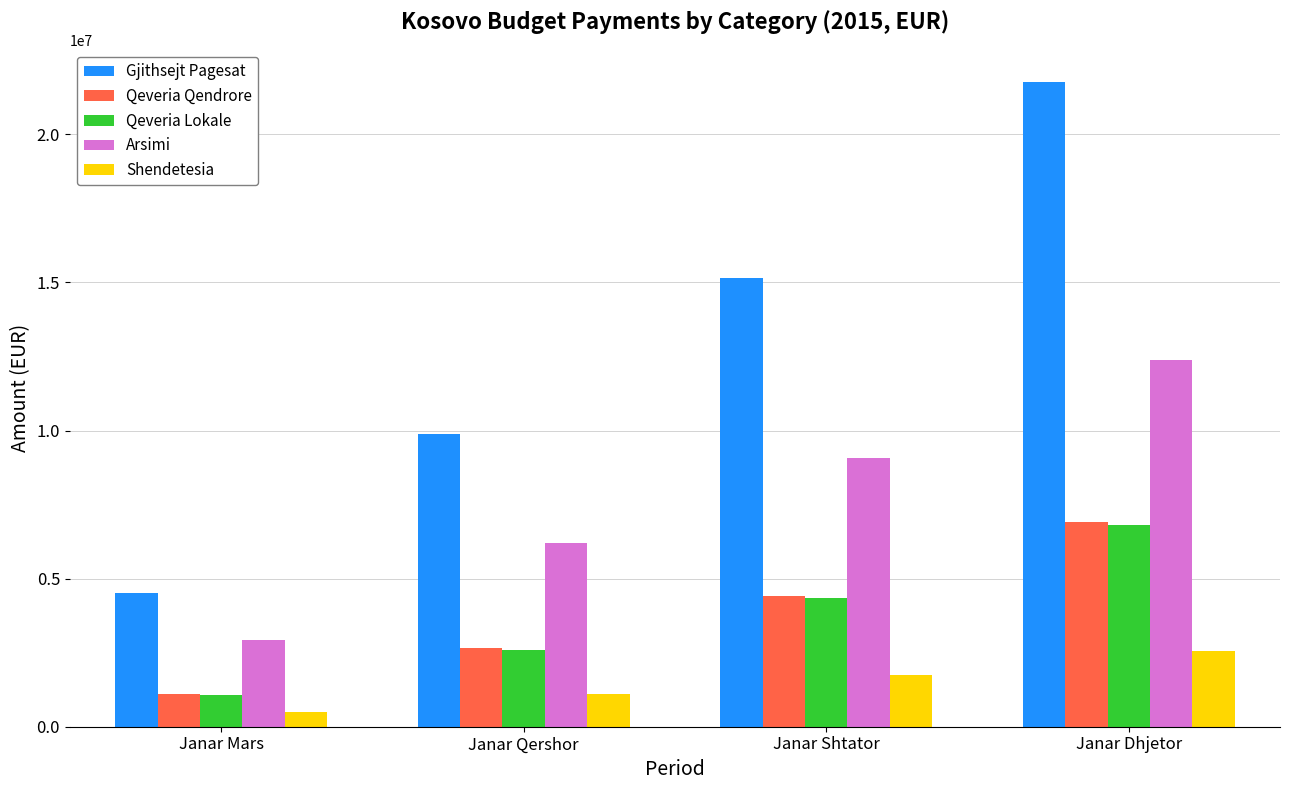

True or false: Arsimi has a value of 9062987.1 at Janar Shtator.

True